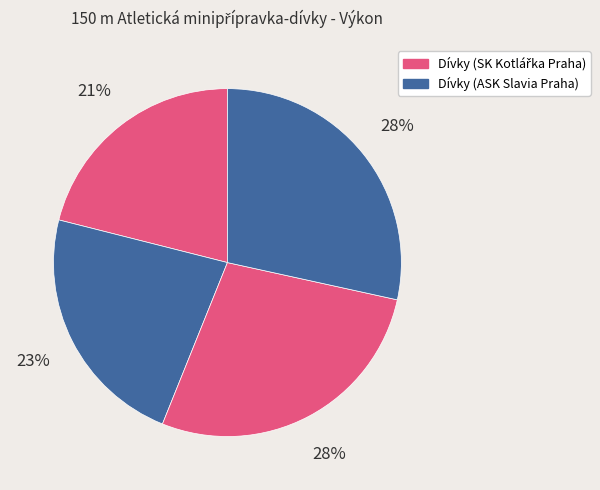

To the nearest percent, what is the average slice percentage?

25%